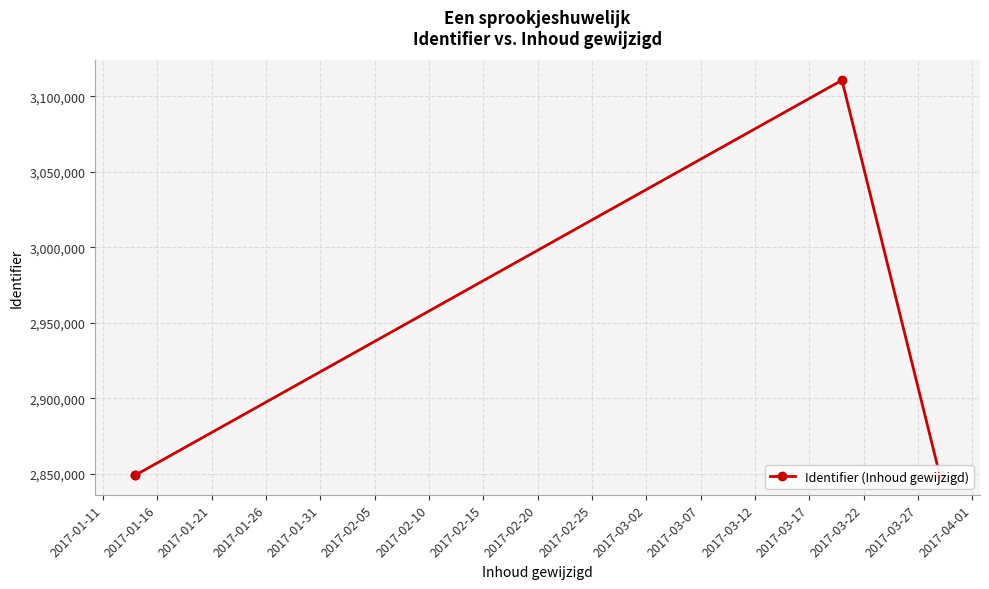

Approximately how many times larger is the value at 2017-02-05 compared to 2017-01-11?

1.0